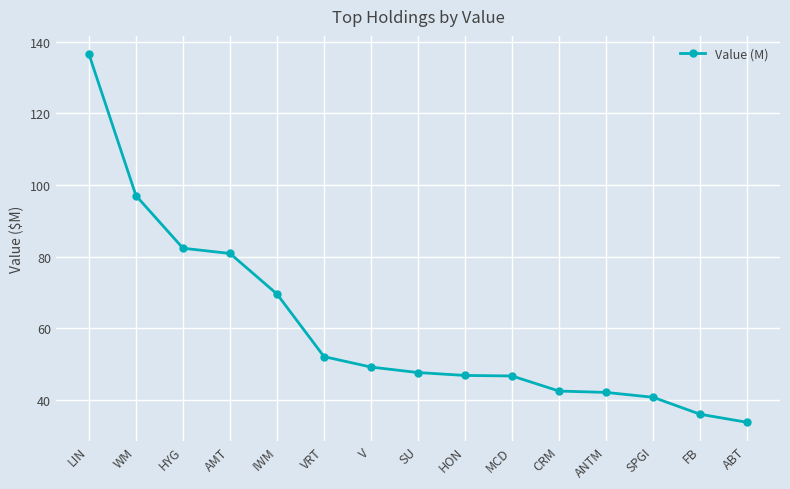

Is this an area chart (filled region under the line)?

No